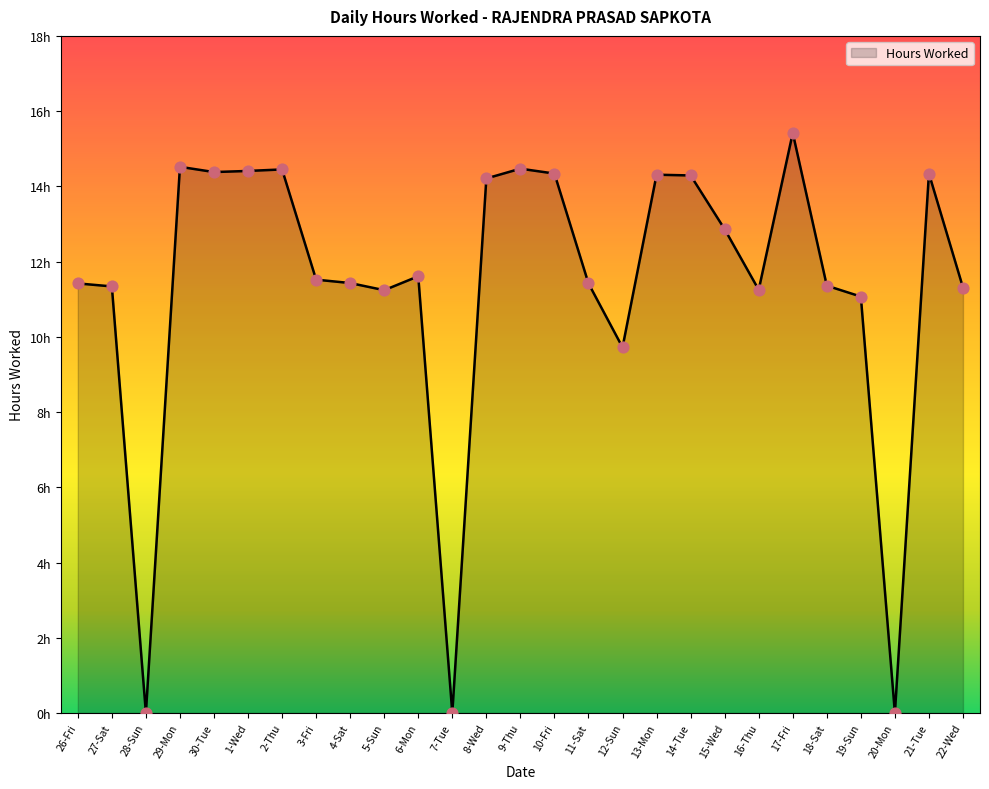

What is the change in value from 27-Sat to 17-Fri?

+4.1